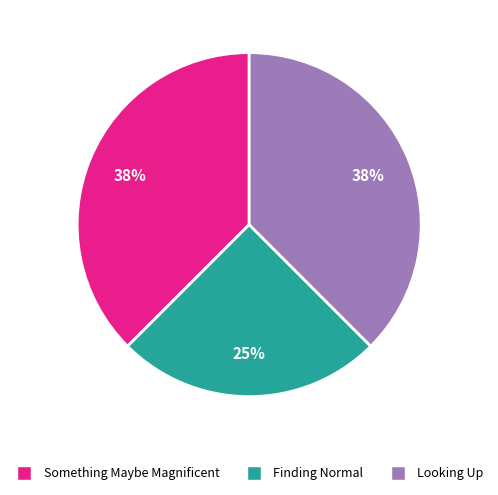

Do Something Maybe Magnificent and Finding Normal together represent more than half of the pie?

Yes